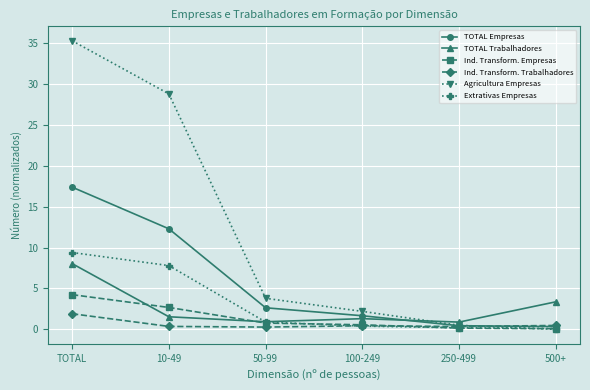

Is this an area chart (filled region under the line)?

No